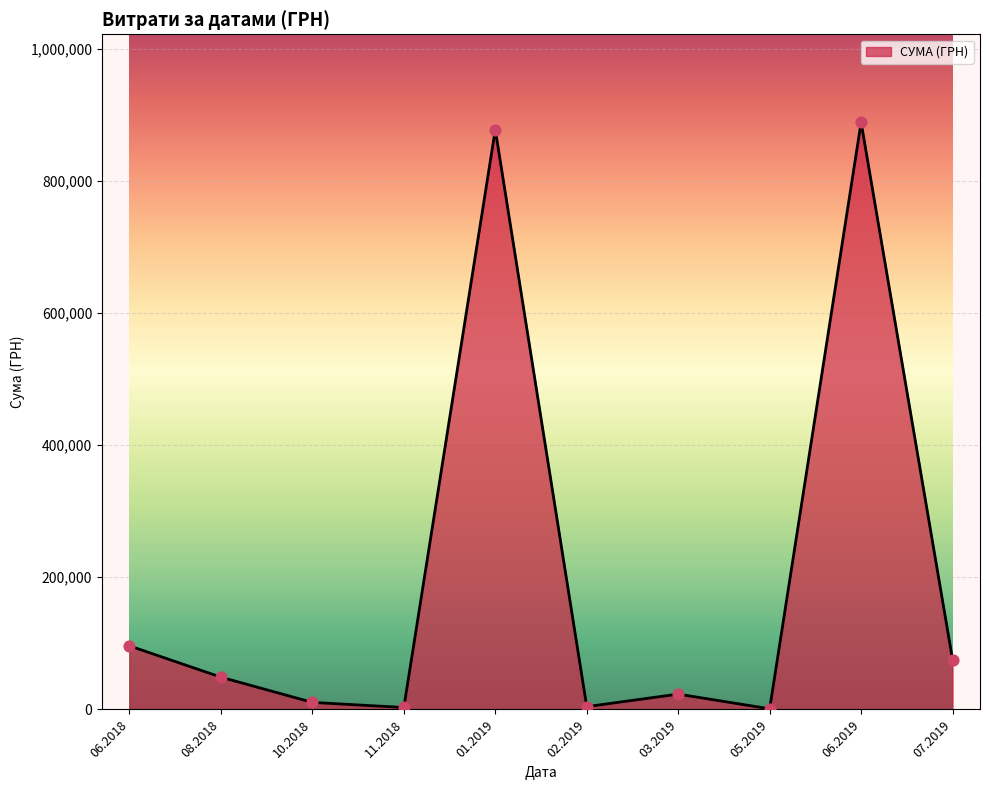

What is the change in value from 03.2019 to 07.2019?

+52145.7